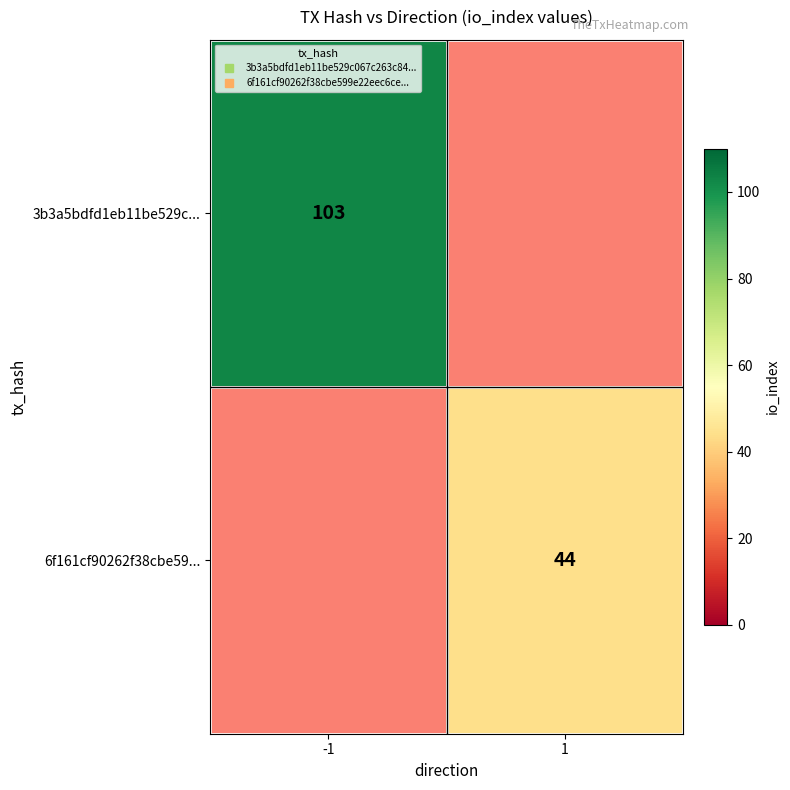

How many values in 6f161cf90262f38cbe59... are above zero?

1